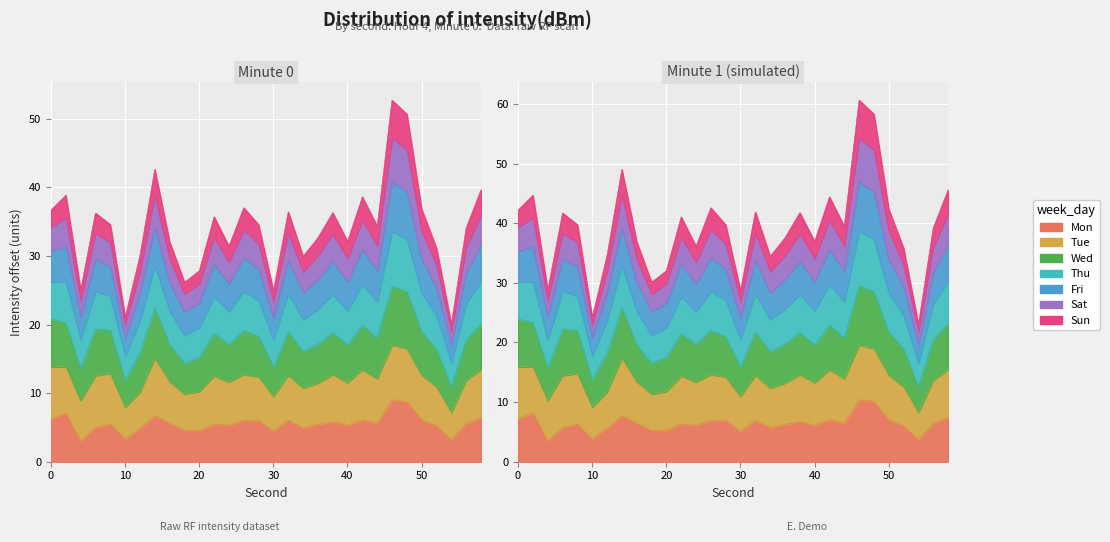

What is the minimum value shown in the chart?

3.0